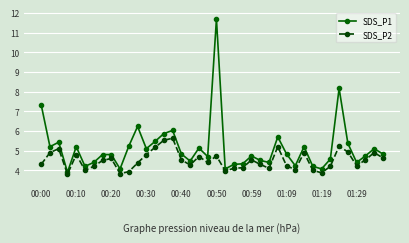

True or false: SDS_P2 has more than 2 interior local peaks.

True